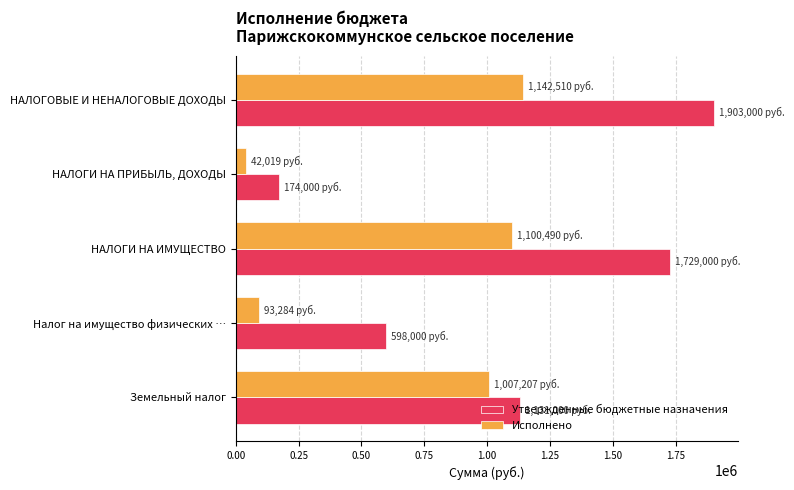

At how many categories does at least one series exceed 1211371?

2